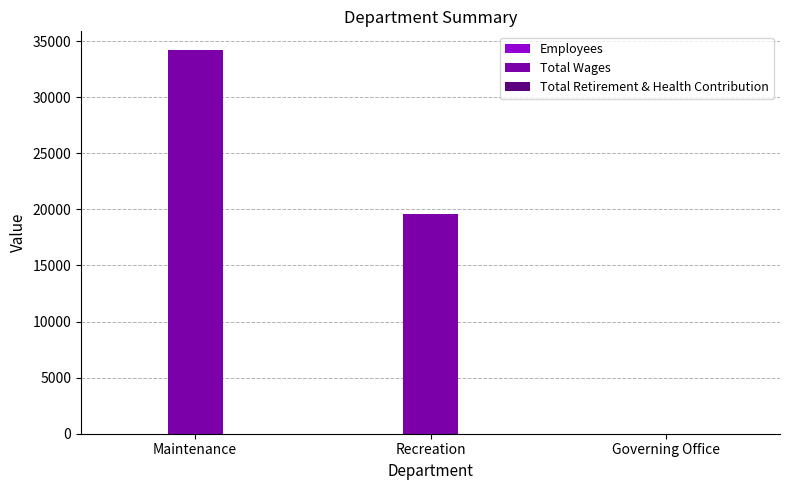

Which series has the largest total across all categories?

Total Wages